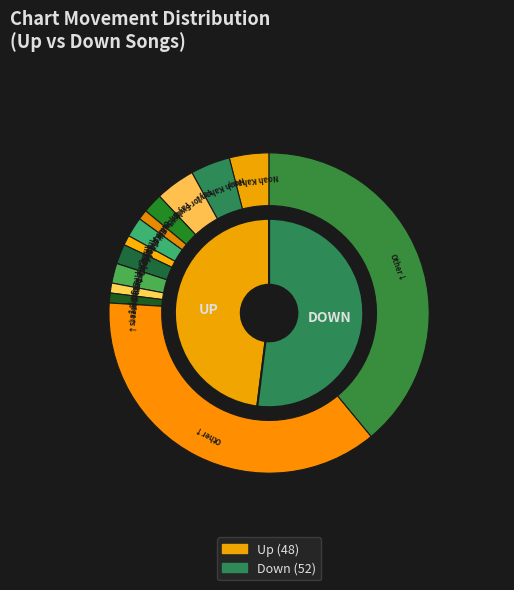

Which slice is the smallest?

up